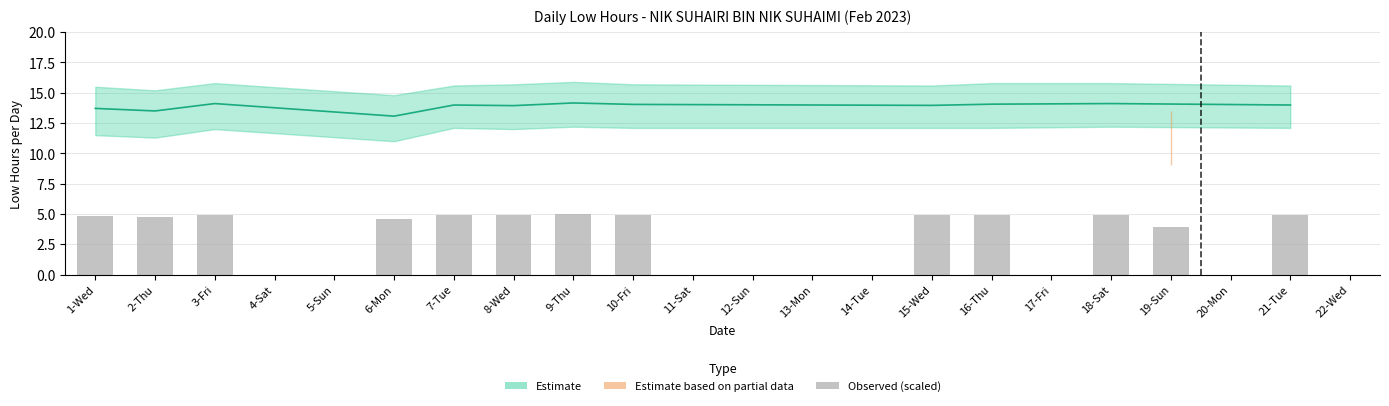

Is the value of Partial Upper at 12-Sun greater than the value of Low Upper at 8-Wed?

No